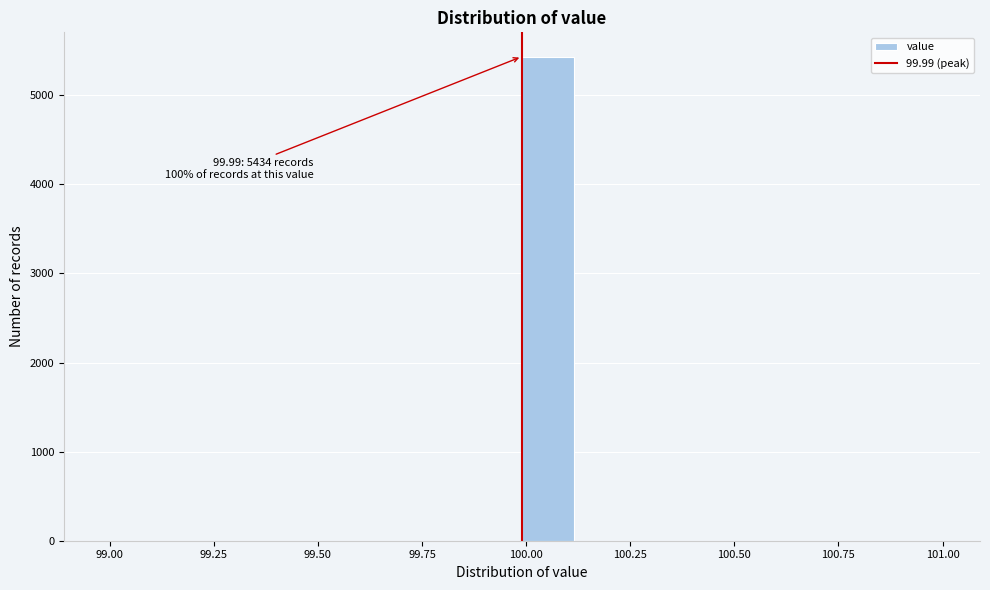

Read against the x-axis, roughly where is the centre of the tallest bar?

100.05